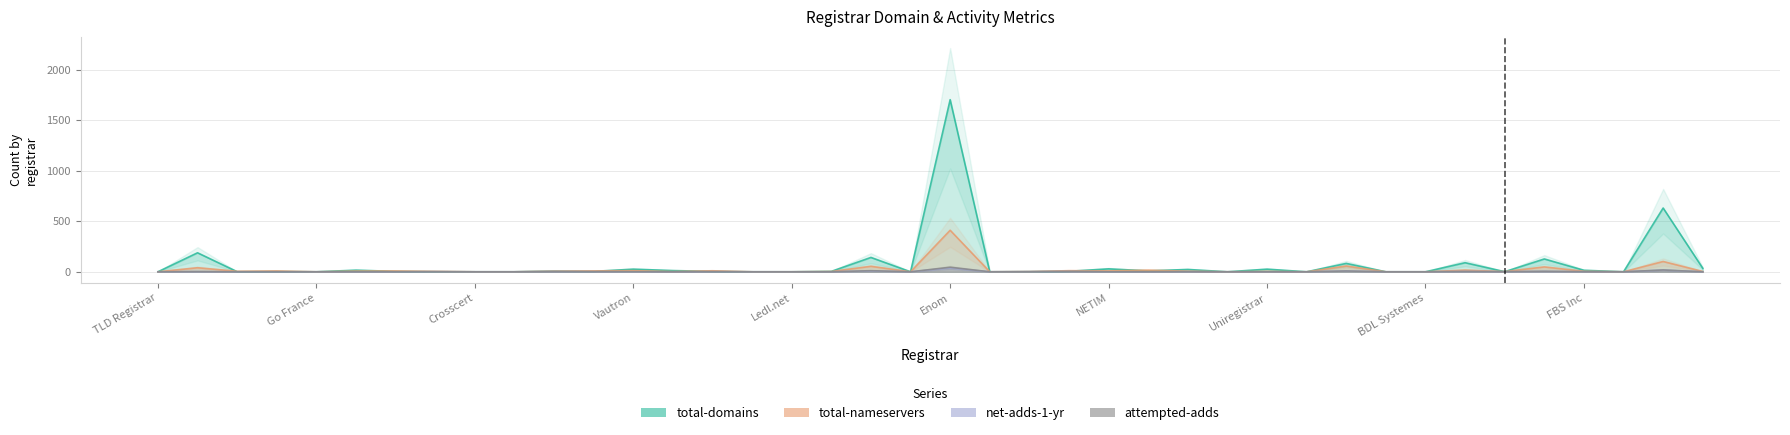

Does the chart have visible grid lines?

Yes